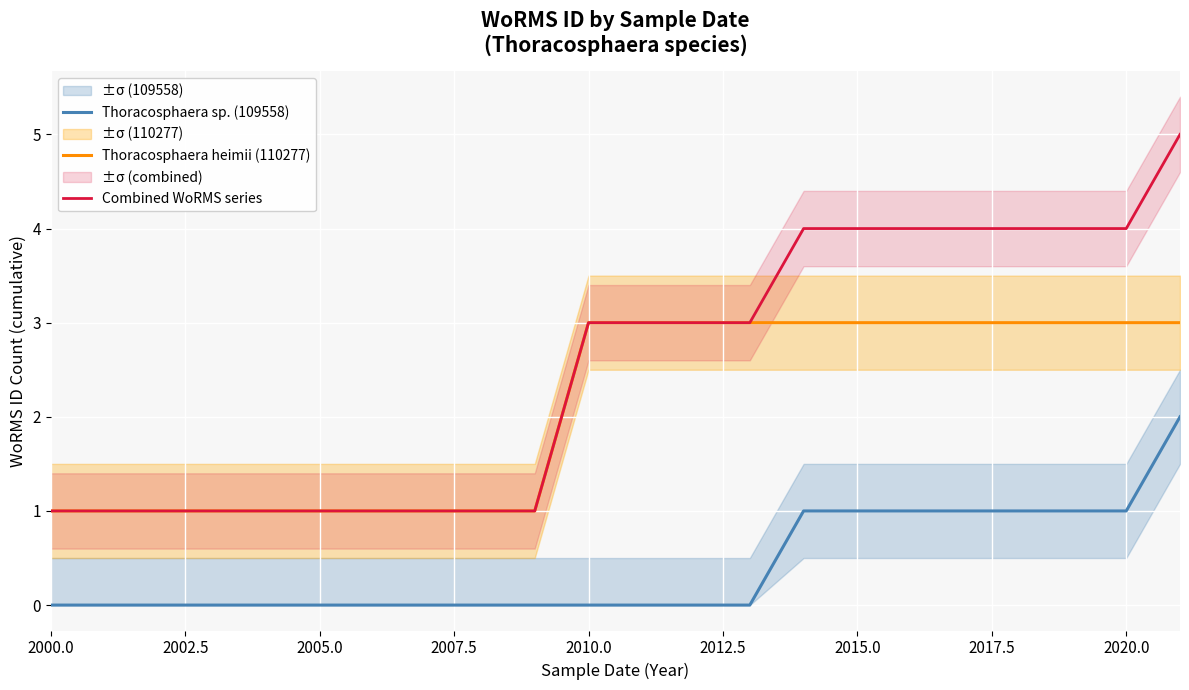

What is the difference between the maximum and second lowest values in the Thoracosphaera sp. (109558) series?

2